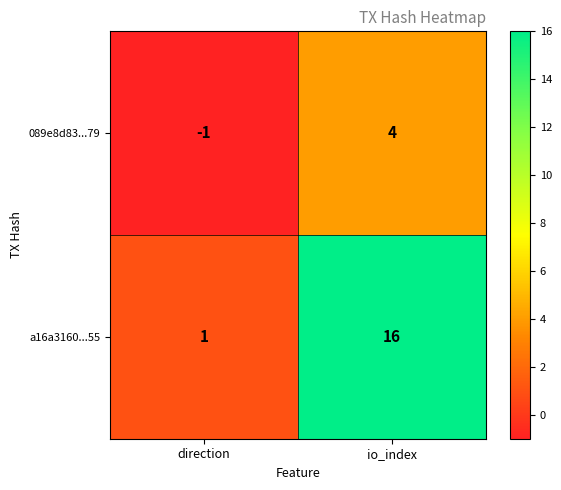

What is the spread (max minus min) of values at direction?

2